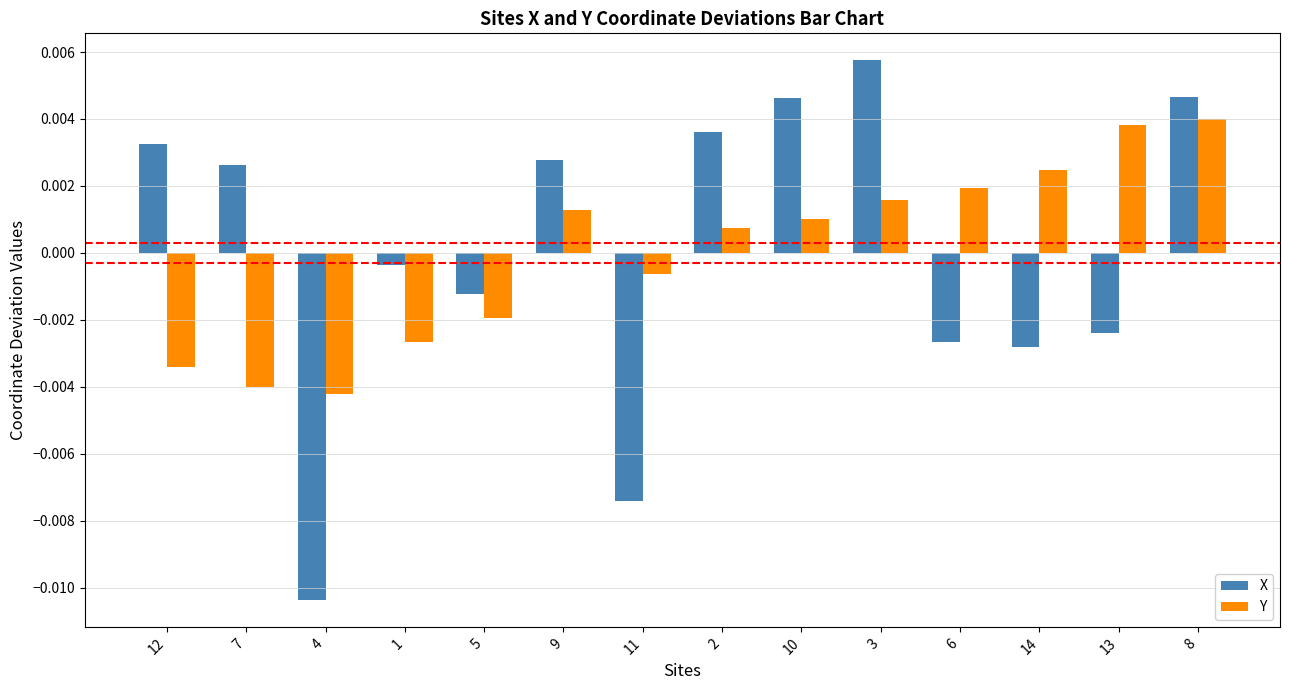

How many positive values does the Y series have?

8